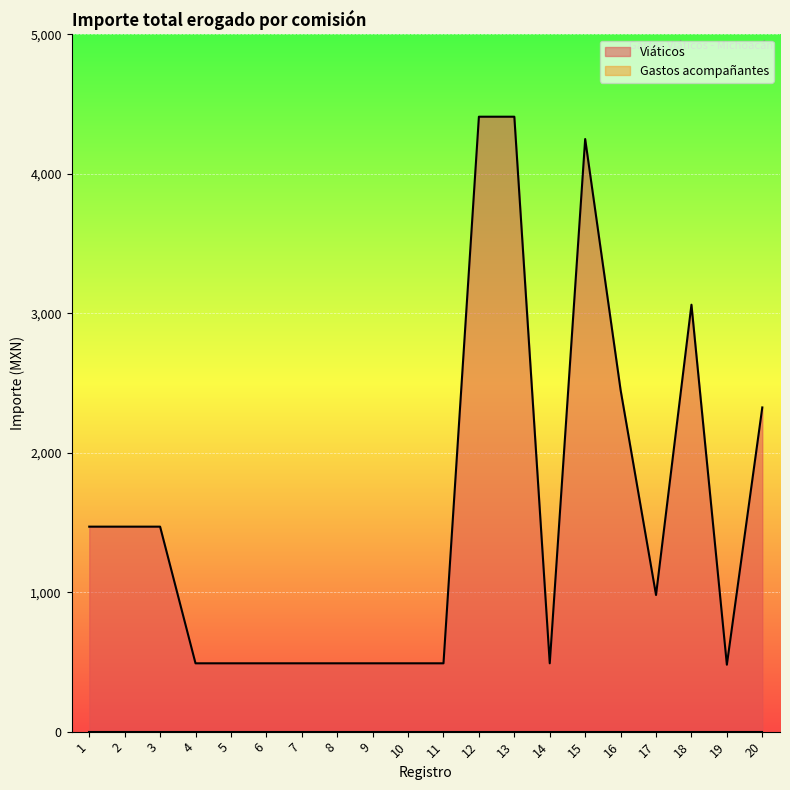

How many distinct data groups are displayed?

2